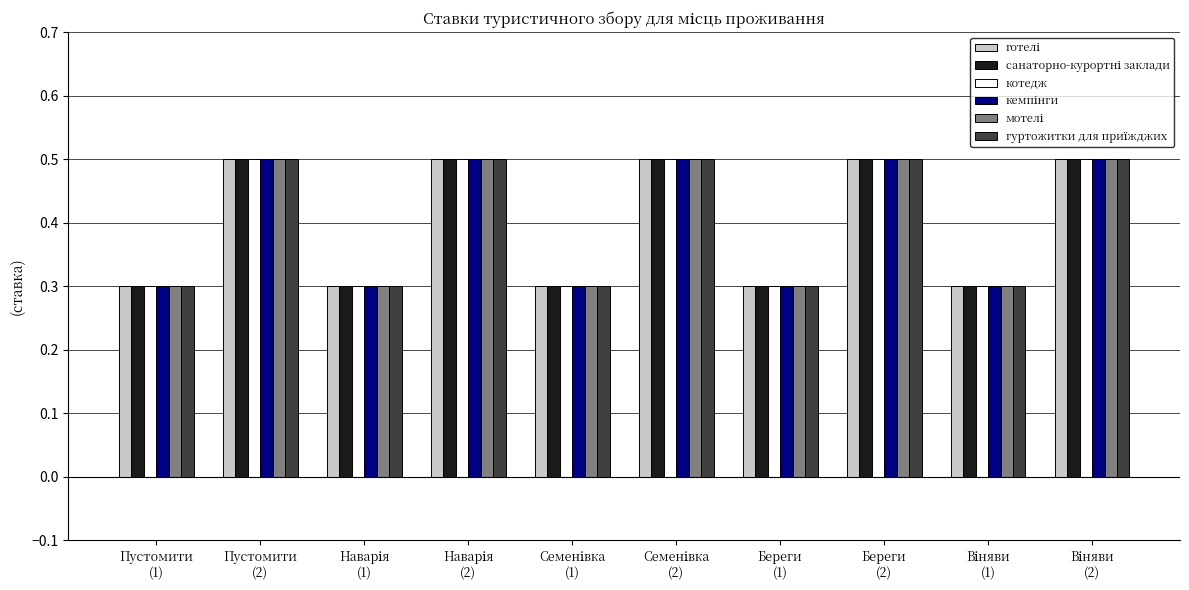

At Віняви
(1), list the series in order from largest to smallest.

готелі, санаторно-курортні заклади, котедж, кемпінги, мотелі, гуртожитки для приїжджих